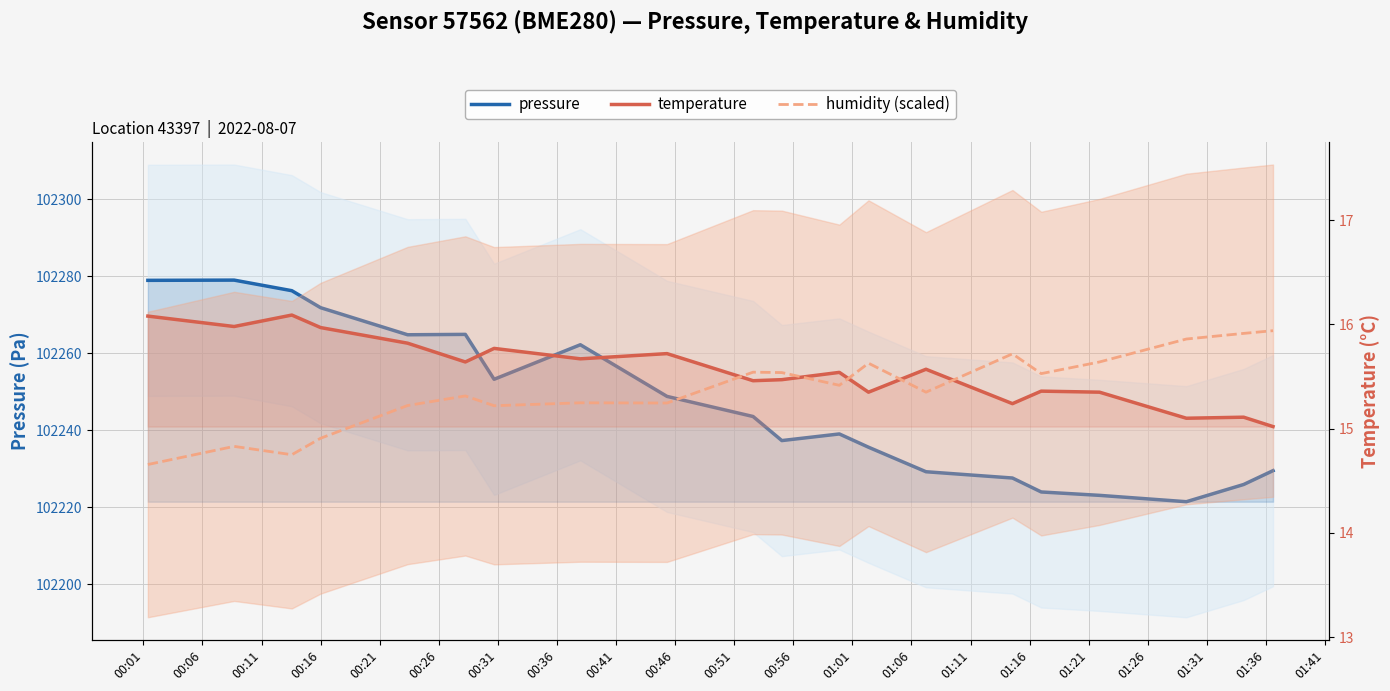

What are all the series names shown in the legend?

pressure, temperature, humidity (scaled)